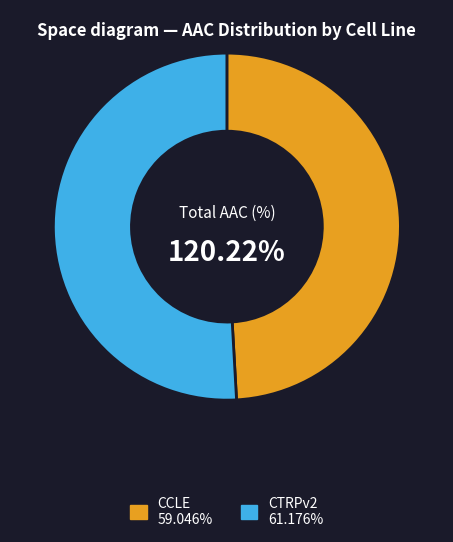

To the nearest percent, what is the average slice percentage?

50%